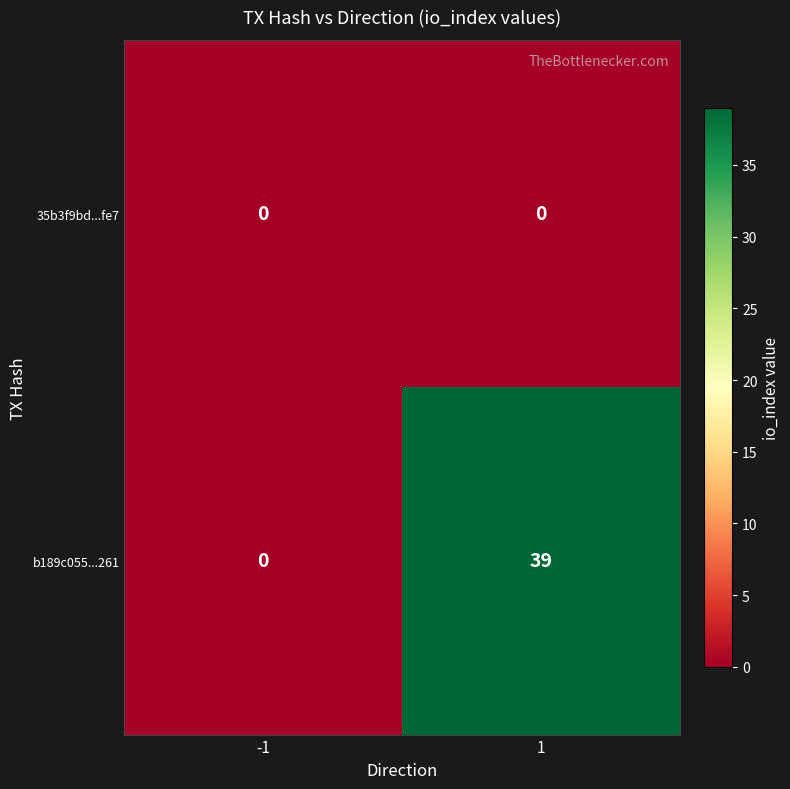

At how many categories does at least one series exceed 18?

1